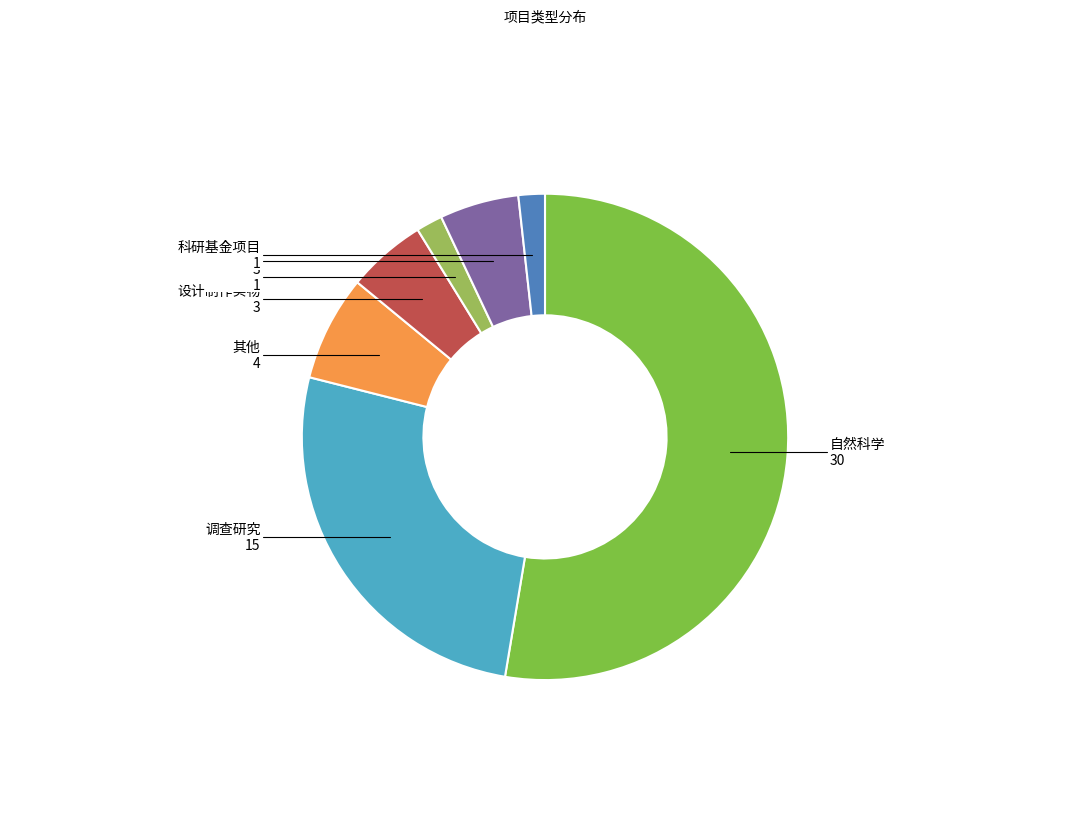

Does any single category account for the majority?

Yes